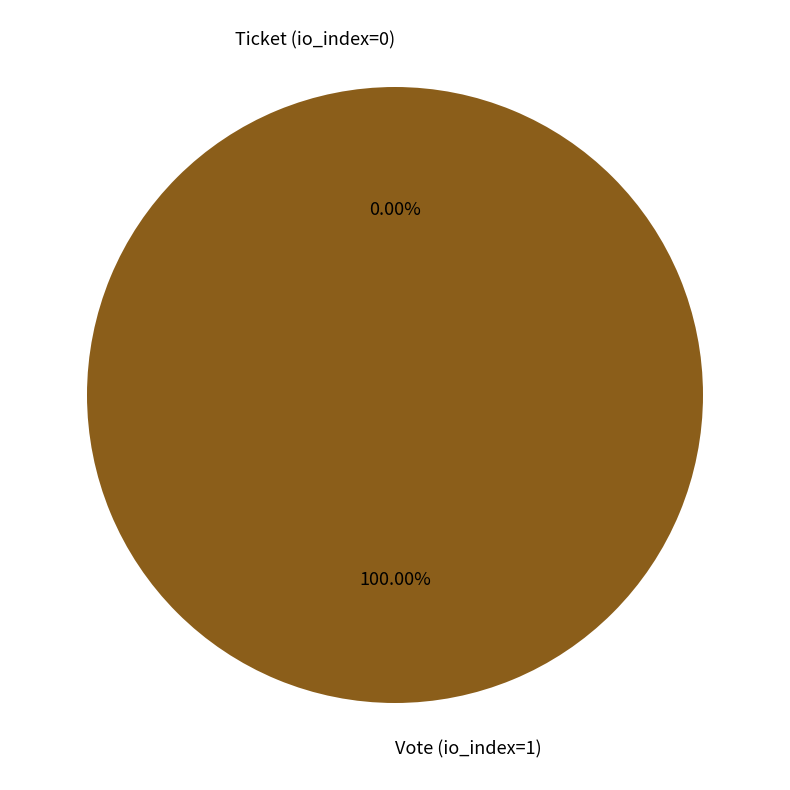

The Ticket (io_index=0) slice represents 0% of the pie. True or false?

True